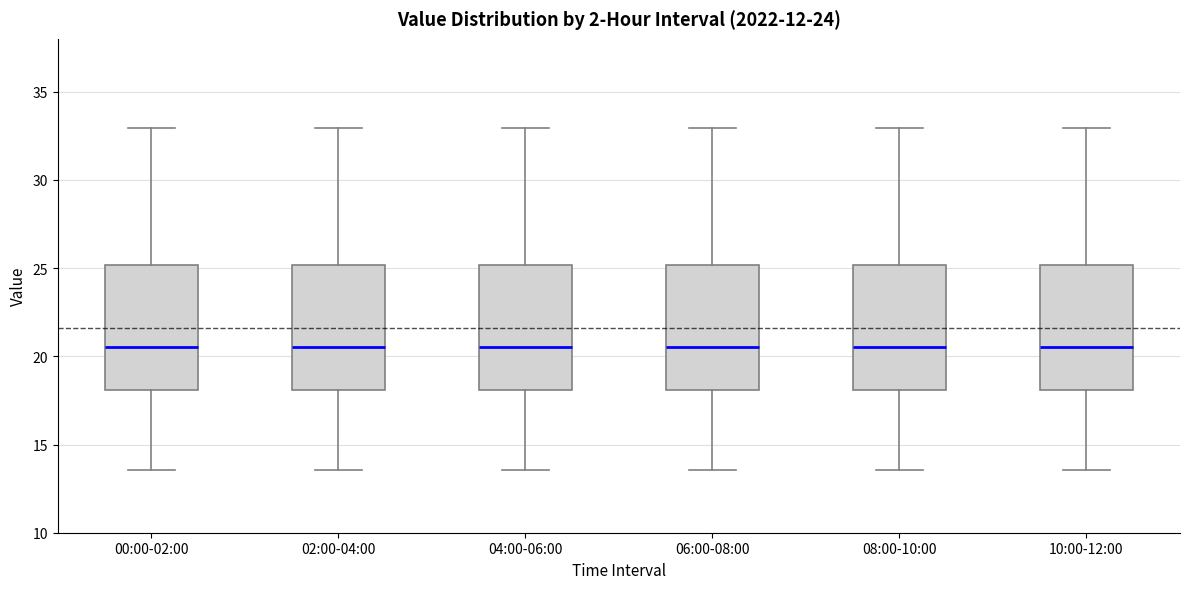

Where is the lower edge of the box for 02:00-04:00 on the y-axis? The values are not printed on the chart, so give them approximately, as read against the axis.

18.0